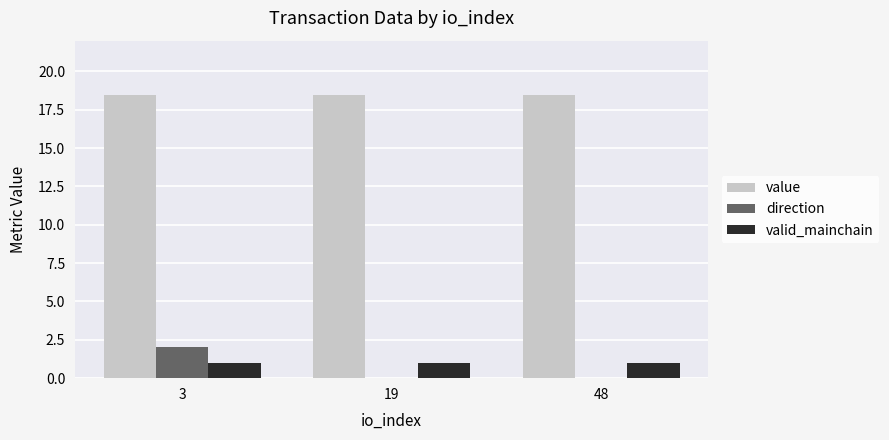

What are all the series names shown in the legend?

value, direction, valid_mainchain